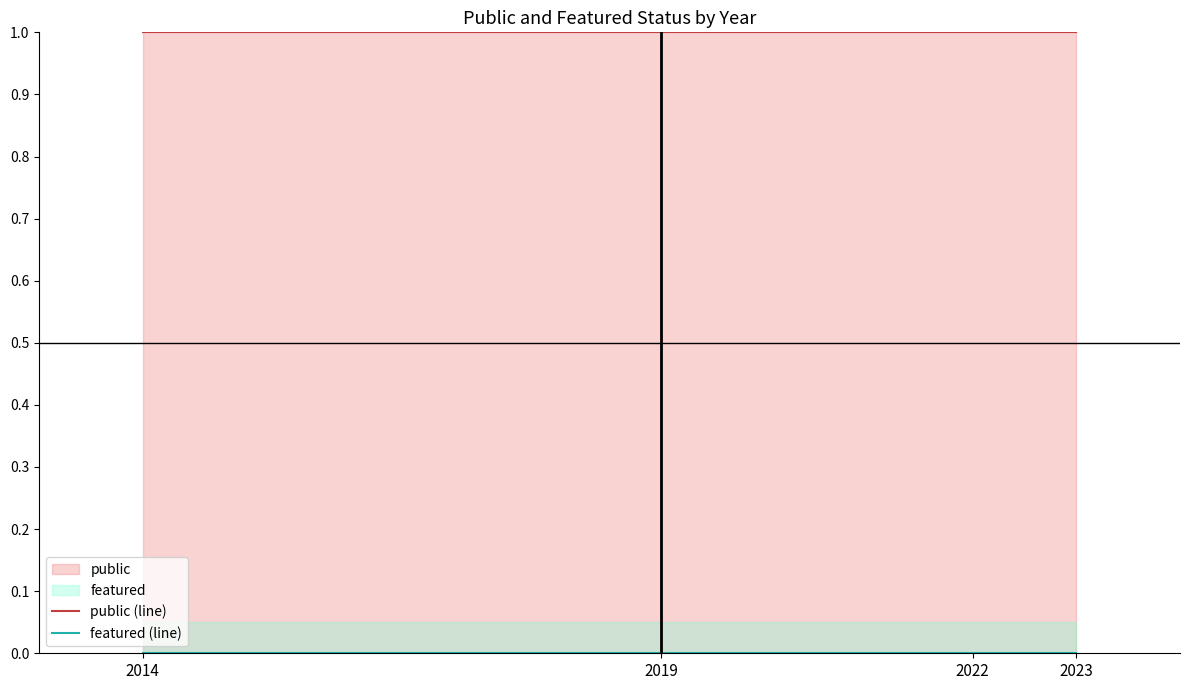

Reading left to right, extract all data points from this chart.

public (line): 1	1	1	1
featured (line): 0	0	0	0